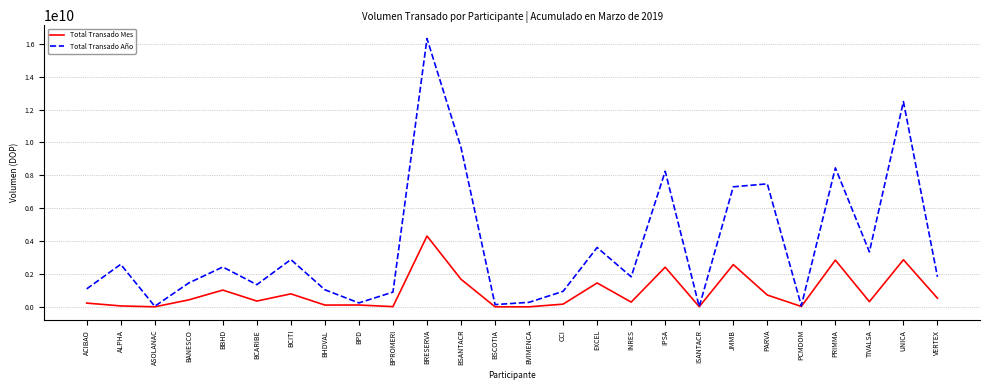

What position from the left is BRESERVA?

11